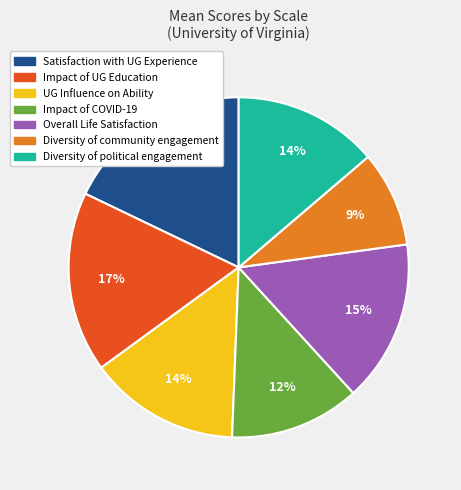

Does Diversity of political engagement represent more than half of the total?

No